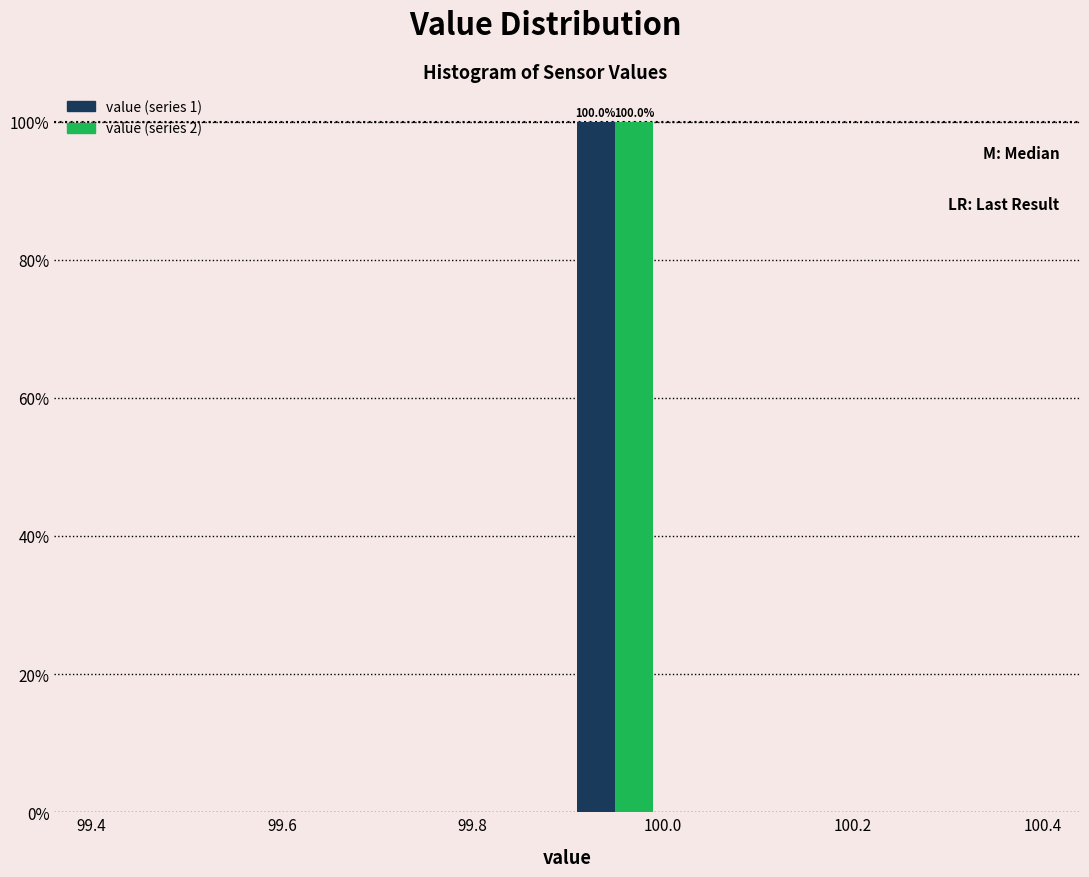

In the value (series 1) series, which range on the x-axis has the tallest bar?

99.9 to 100.0